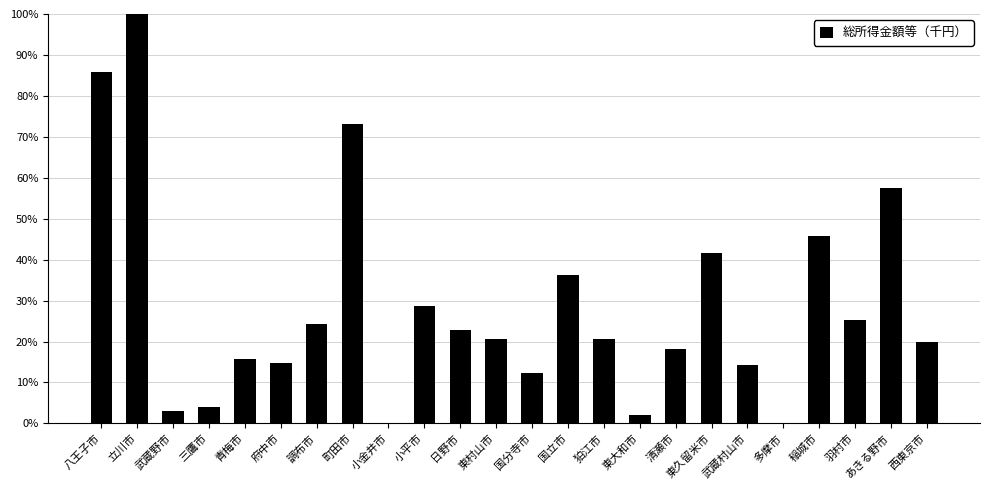

What is the maximum value shown in the chart?

100.0